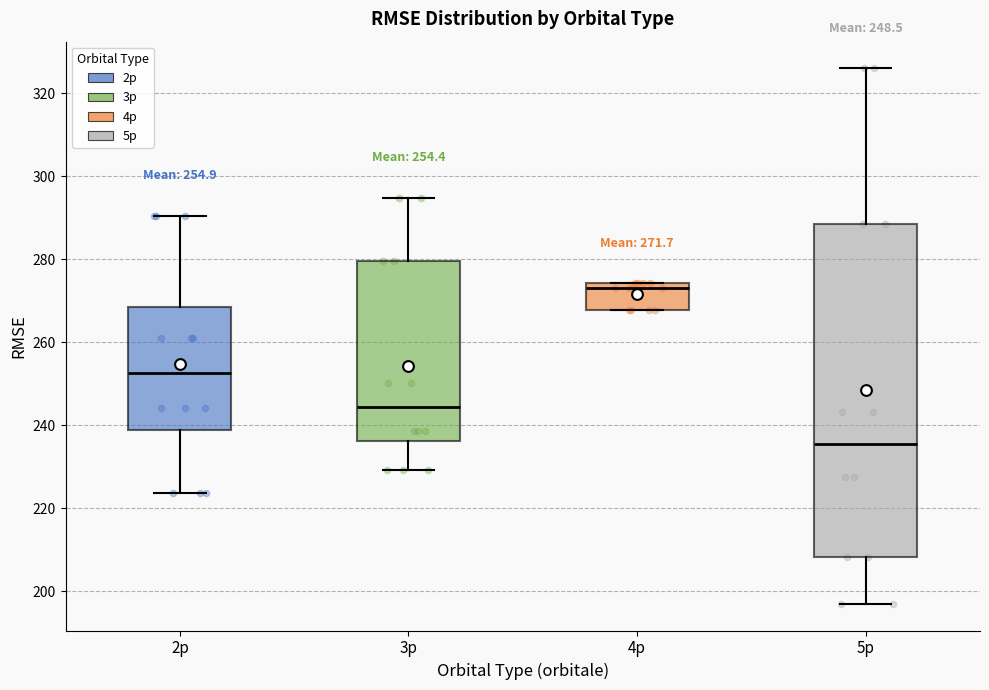

Which box is the tallest, from its lower edge to its upper edge?

5p